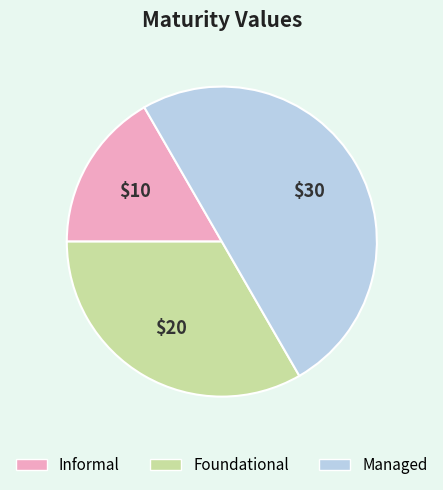

Which category has the biggest portion of the pie?

Managed